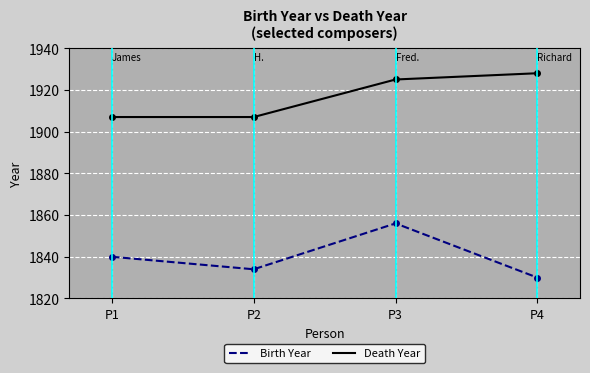

List the series in order of their overall mean, lowest first.

Birth Year, Death Year